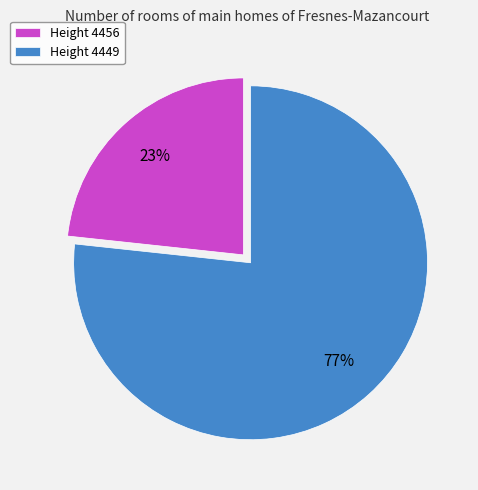

Is the sum of Height 4449 and Height 4456 greater than half?

Yes